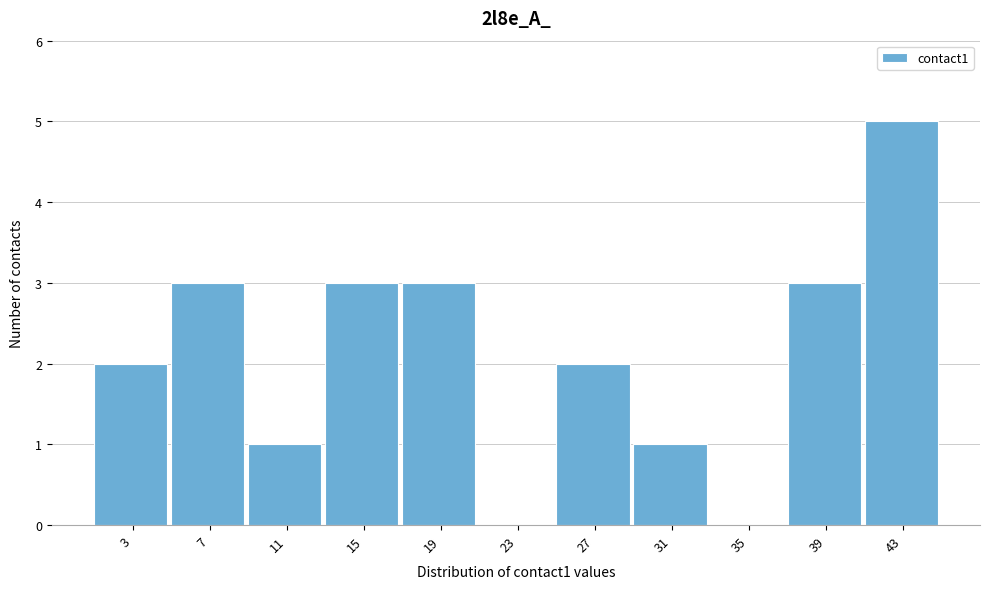

Reading left to right, extract all data points from this chart.

3=2	7=3	11=1	15=3	19=3	23=0	27=2	31=1	35=0	39=3	43=5